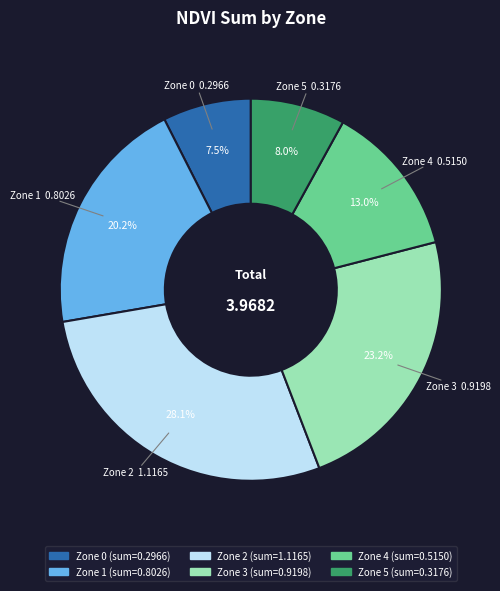

Which category has the smallest portion of the pie?

Zone 0